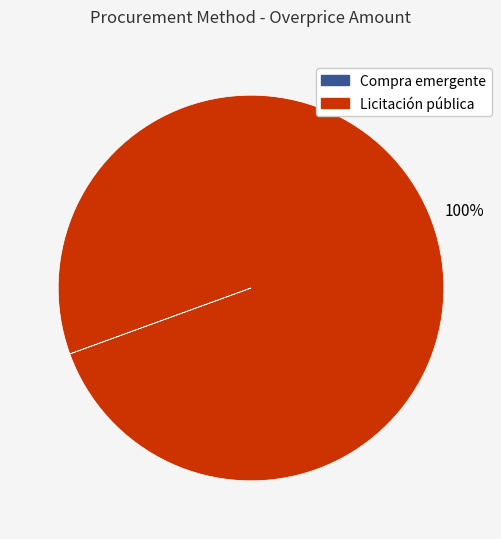

To the nearest percent, what is the average slice percentage?

50%